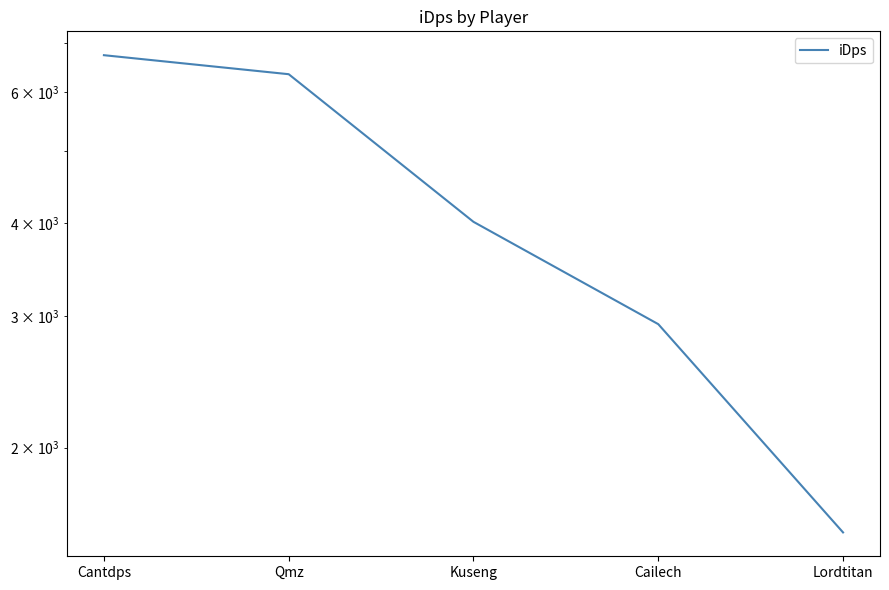

What is the ratio of the value at Cantdps to the value at Qmz?

1.1